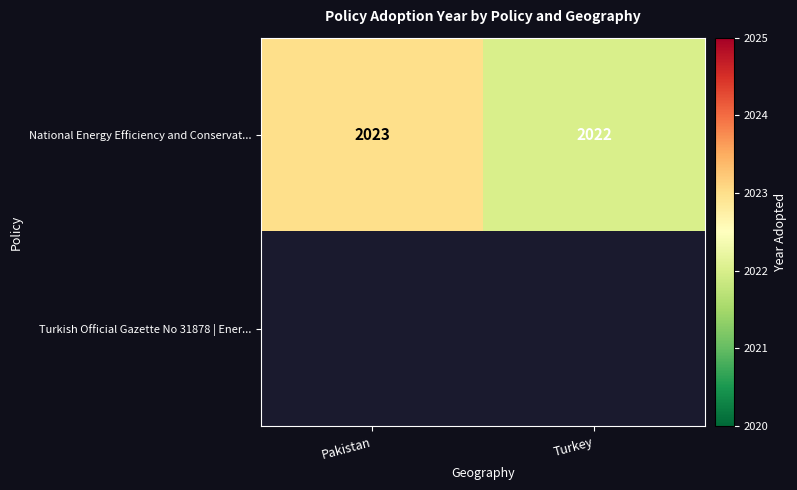

Rank the categories by National Energy Efficiency and Conservat... value from lowest to highest.

Turkey, Pakistan